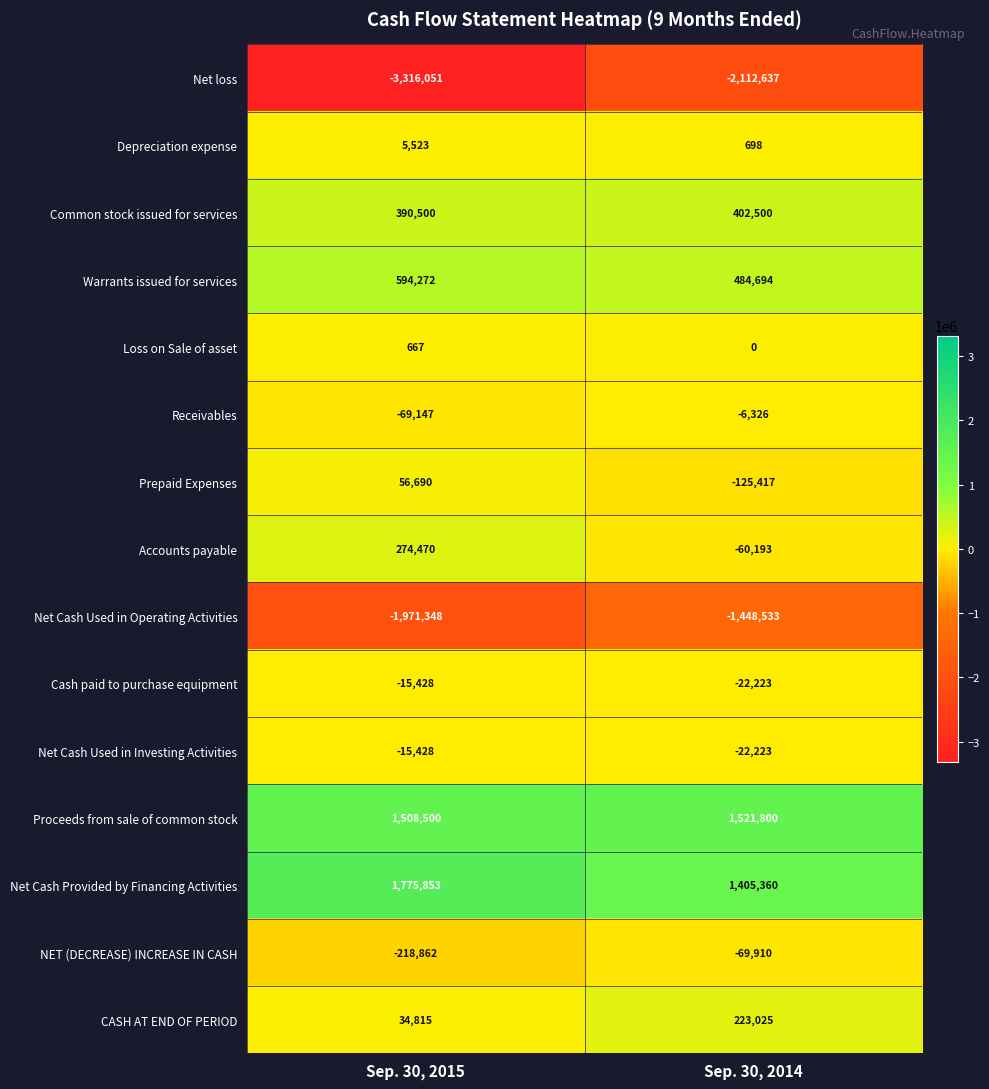

List the labels in order of Receivables value, smallest first.

Sep. 30, 2015, Sep. 30, 2014